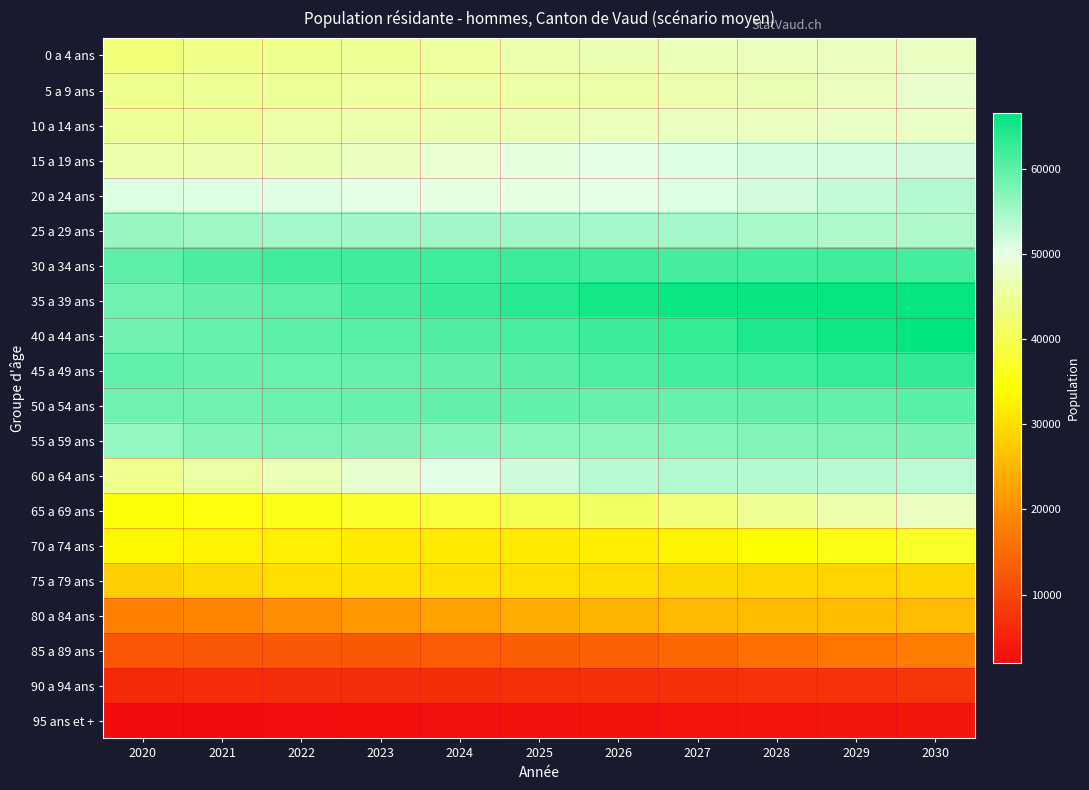

Reading left to right, transcribe all the data shown in this chart.

0 a 4 ans: 2020=42752.0	2021=43744.9	2022=44283.4	2023=44794.3	2024=45421.2	2025=46458.8	2026=46890.2	2027=47231.7	2028=47498.0	2029=47701.1	2030=47852.8
5 a 9 ans: 2020=44069.0	2021=44771.2	2022=44988.0	2023=45393.1	2024=45706.3	2025=45673.4	2026=46050.5	2027=46588.0	2028=47089.2	2029=47701.9	2030=48703.8
10 a 14 ans: 2020=44955.0	2021=45303.7	2022=45919.7	2023=46428.3	2024=46653.3	2025=46832.5	2026=47508.9	2027=47664.4	2028=48009.2	2029=48267.2	2030=48190.9
15 a 19 ans: 2020=46437.0	2021=46618.0	2022=47074.3	2023=47946.2	2024=49008.1	2025=49926.4	2026=50310.4	2027=50907.2	2028=51376.4	2029=51566.2	2030=51686.5
20 a 24 ans: 2020=50969.0	2021=50837.9	2022=50726.1	2023=50311.0	2024=50060.4	2025=50039.5	2026=50305.6	2027=50844.1	2028=51773.5	2029=52866.6	2030=53814.4
25 a 29 ans: 2020=55774.0	2021=55257.2	2022=54979.3	2023=55126.5	2024=55163.6	2025=55140.8	2026=55073.7	2027=54997.6	2028=54601.5	2029=54309.7	2030=54219.1
30 a 34 ans: 2020=60000.0	2021=61247.5	2022=61925.7	2023=61853.5	2024=62100.9	2025=62210.9	2026=61839.1	2027=61627.2	2028=61778.3	2029=61801.0	2030=61727.8
35 a 39 ans: 2020=58646.0	2021=59393.0	2022=60071.7	2023=61495.7	2024=62636.9	2025=63797.1	2026=65076.6	2027=65802.1	2028=65831.3	2029=66127.8	2030=66208.7
40 a 44 ans: 2020=58471.0	2021=59313.7	2022=60058.3	2023=60425.4	2024=60973.8	2025=61397.0	2026=62207.4	2027=62916.6	2028=64325.8	2029=65447.5	2030=66587.9
45 a 49 ans: 2020=59555.0	2021=59155.1	2022=59038.0	2023=59282.1	2024=59430.2	2025=60181.9	2026=61030.8	2027=61770.1	2028=62133.5	2029=62671.6	2030=63084.4
50 a 54 ans: 2020=58718.0	2021=58656.5	2022=58999.4	2023=59135.3	2024=59470.4	2025=59542.4	2026=59212.7	2027=59151.4	2028=59410.3	2029=59569.9	2030=60319.9
55 a 59 ans: 2020=55961.0	2021=57267.0	2022=57661.8	2023=57471.5	2024=57006.1	2025=56701.2	2026=56677.7	2027=57086.7	2028=57287.9	2029=57681.6	2030=57819.2
60 a 64 ans: 2020=44350.0	2021=45664.9	2022=47169.9	2023=48856.2	2024=50548.3	2025=52043.0	2026=53371.3	2027=53852.5	2028=53764.7	2029=53408.3	2030=53211.8
65 a 69 ans: 2020=34655.0	2021=35015.1	2022=35974.7	2023=37189.6	2024=38560.1	2025=39955.8	2026=41298.6	2027=42851.3	2028=44582.4	2029=46331.8	2030=47890.9
70 a 74 ans: 2020=33410.0	2021=32866.7	2022=32226.1	2023=31837.9	2024=31670.3	2025=31706.5	2026=32108.2	2027=33098.3	2028=34331.1	2029=35706.2	2030=37107.3
75 a 79 ans: 2020=28131.0	2021=29406.5	2022=30150.4	2023=30365.9	2024=30306.8	2025=30175.6	2026=29740.8	2027=29225.2	2028=28946.9	2029=28866.1	2030=28967.7
80 a 84 ans: 2020=18248.0	2021=18890.8	2022=20003.6	2023=21284.1	2024=22616.0	2025=23836.7	2026=24957.4	2027=25658.6	2028=25913.4	2029=25937.8	2030=25903.5
85 a 89 ans: 2020=12292.0	2021=12436.5	2022=12598.1	2023=12867.4	2024=13087.5	2025=13337.9	2026=13867.2	2027=14770.2	2028=15799.5	2029=16843.8	2030=17772.8
90 a 94 ans: 2020=6006.0	2021=6220.2	2022=6449.9	2023=6597.0	2024=6757.8	2025=6847.1	2026=6957.9	2027=7080.4	2028=7269.8	2029=7432.0	2030=7616.3
95 ans et +: 2020=1901.0	2021=2072.3	2022=2223.7	2023=2401.3	2024=2579.4	2025=2801.2	2026=2937.7	2027=3068.9	2028=3179.5	2029=3303.7	2030=3416.7